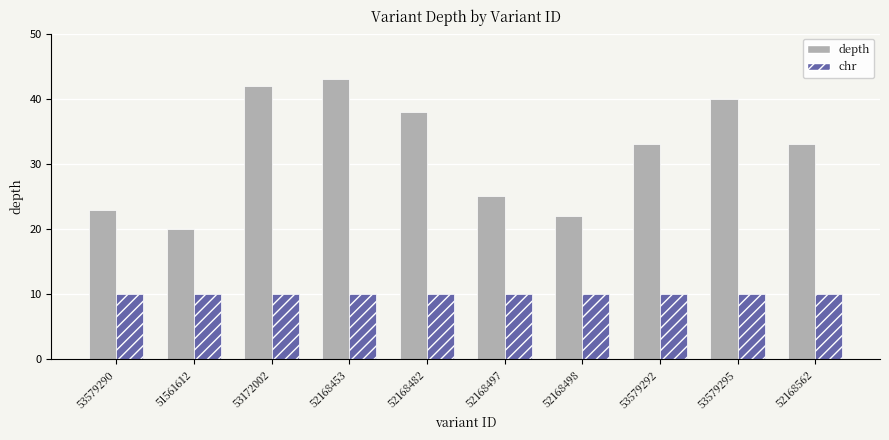

Rank the series by their maximum value, from lowest to highest.

chr, depth